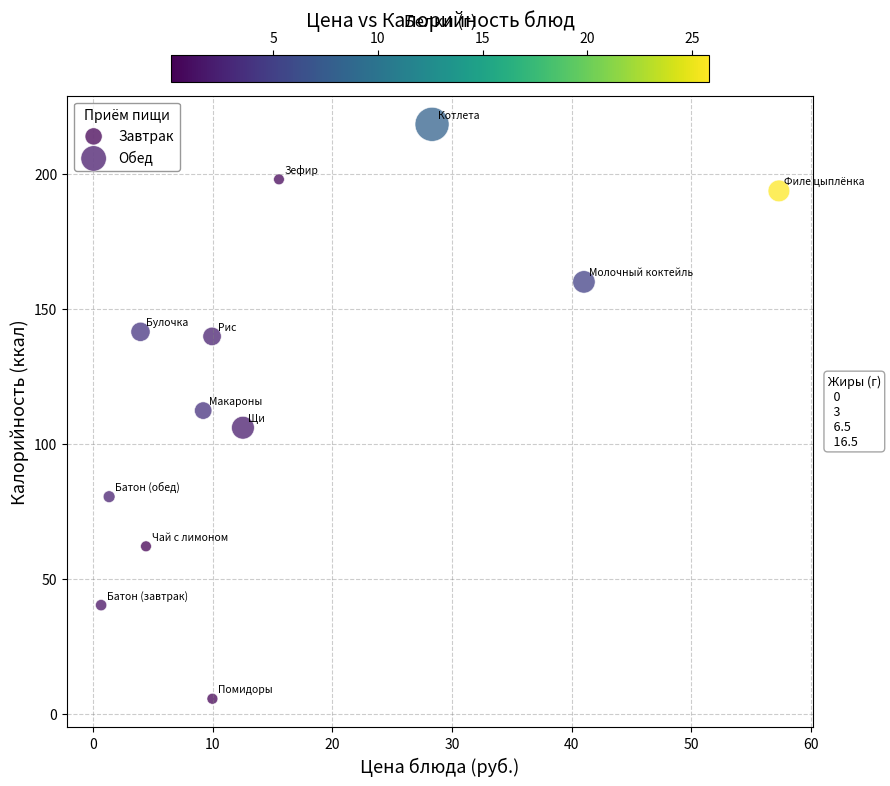

Which series contains the highest Y value?

Обед